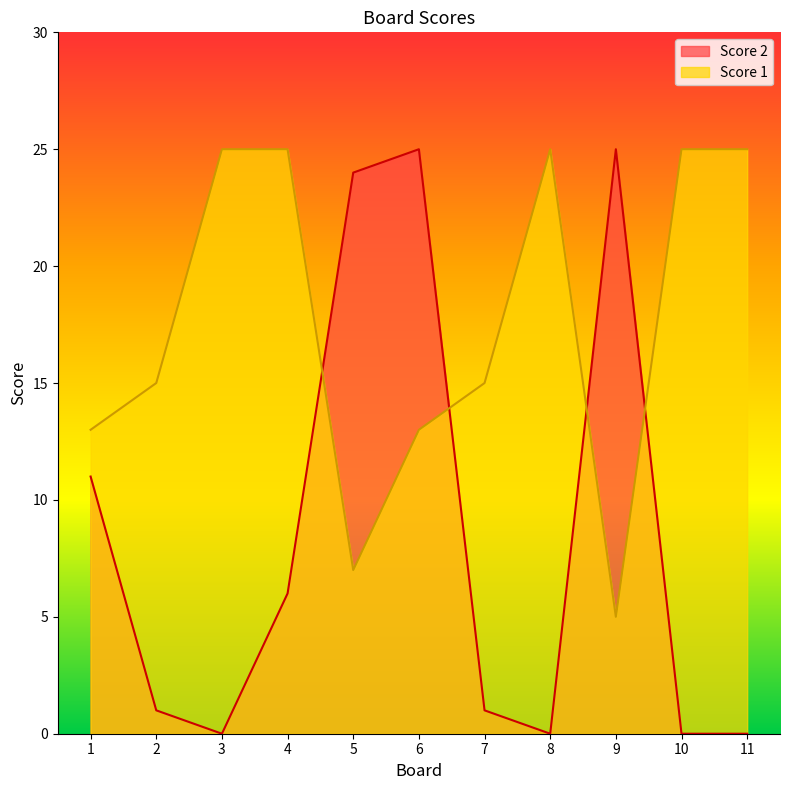

The value of Score 2 at 9 is 40. True or false?

False